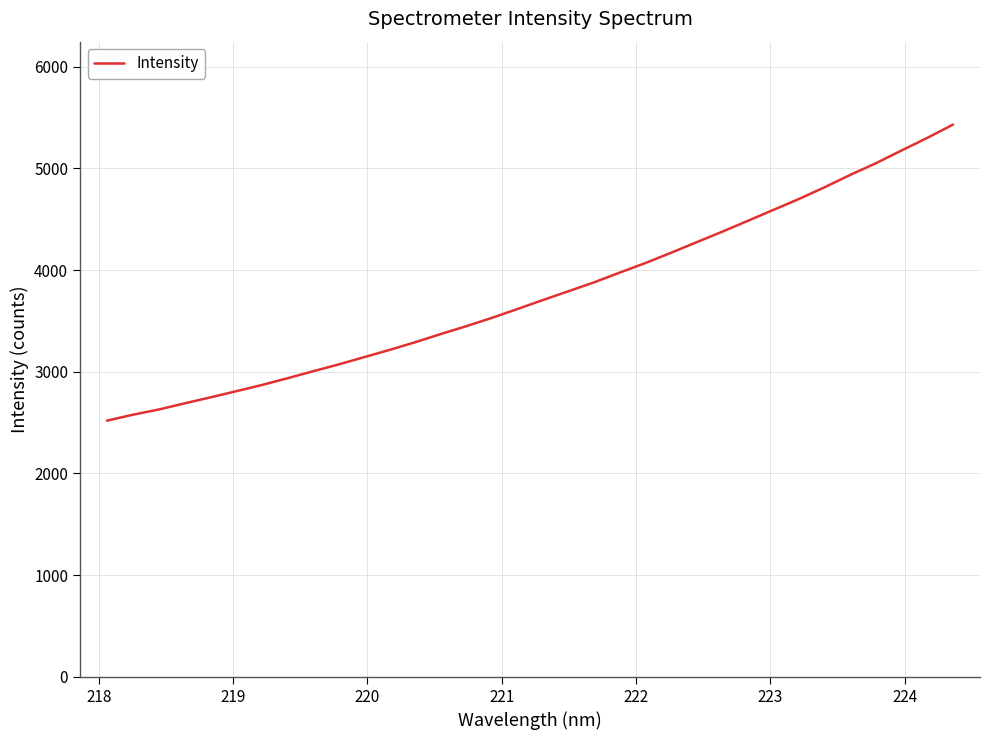

What is the greatest value displayed?

5429.9